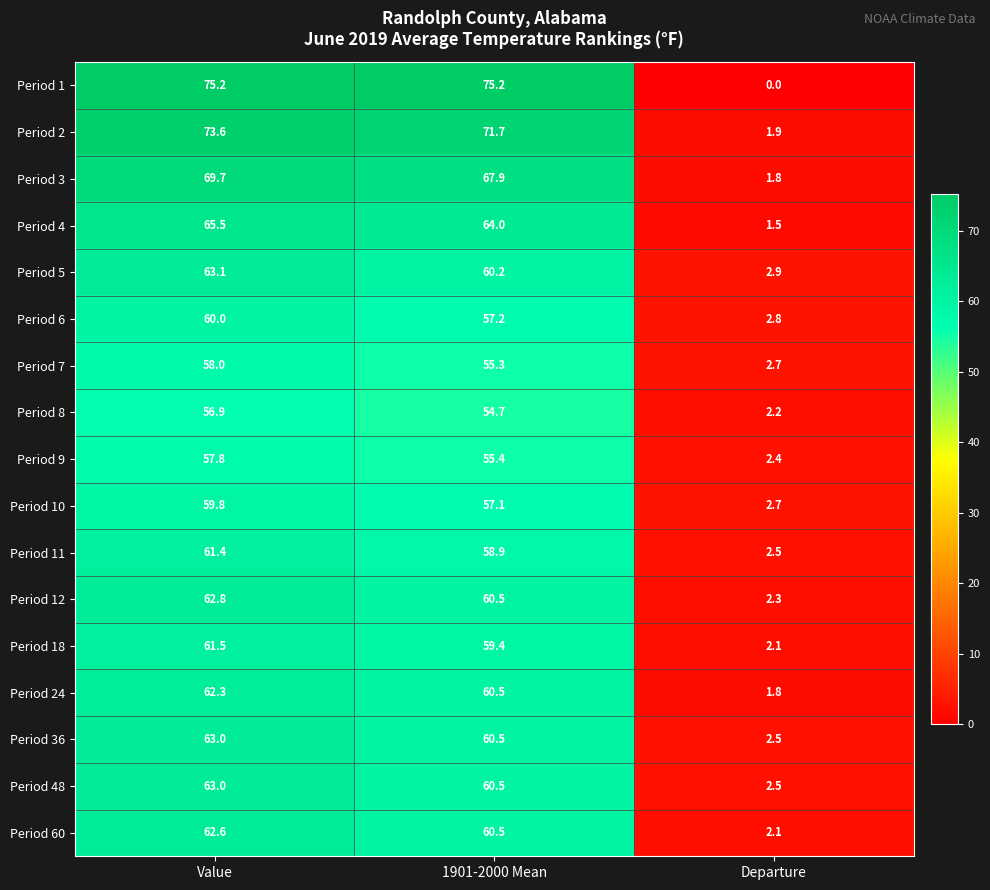

At which label does Period 3 reach its minimum?

Departure